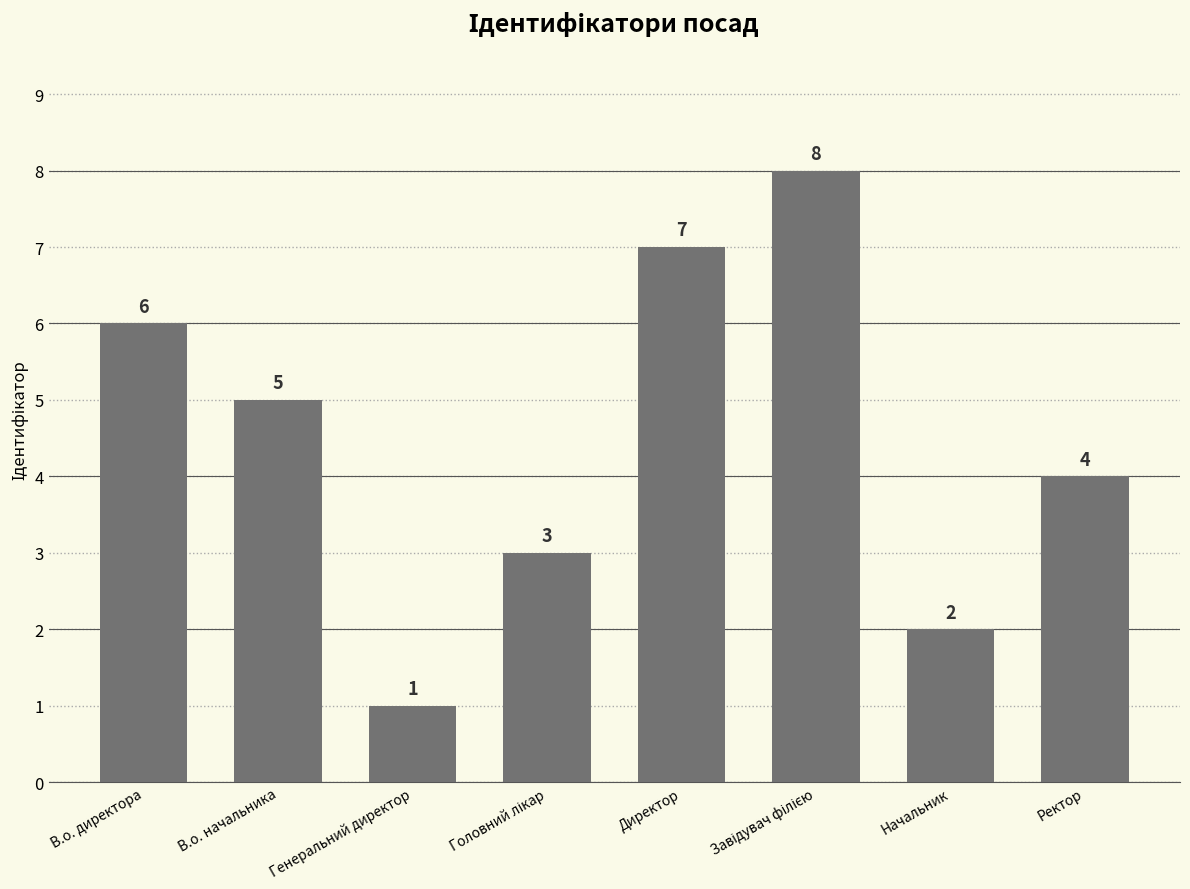

What is the approximate value at Ректор?

4